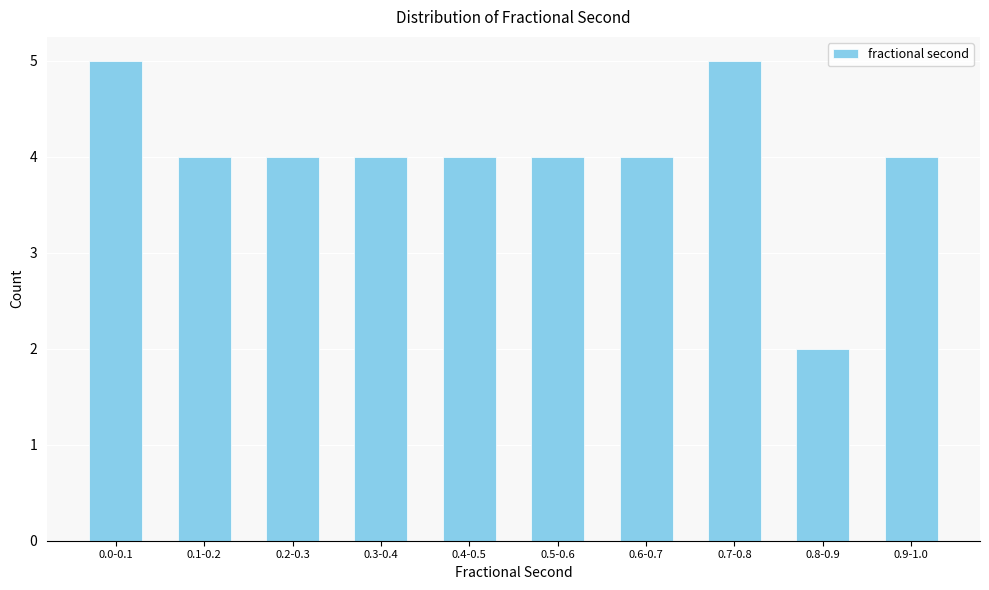

Reading right to left, list all the values displayed in this chart.

0.9-1.0=4	0.8-0.9=2	0.7-0.8=5	0.6-0.7=4	0.5-0.6=4	0.4-0.5=4	0.3-0.4=4	0.2-0.3=4	0.1-0.2=4	0.0-0.1=5